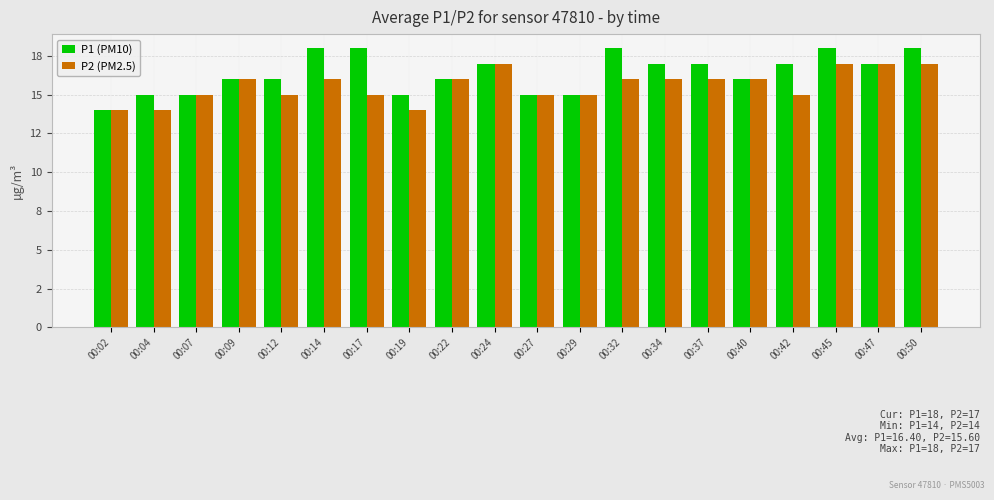

Which has a higher value, 00:42 or 00:32?

00:32